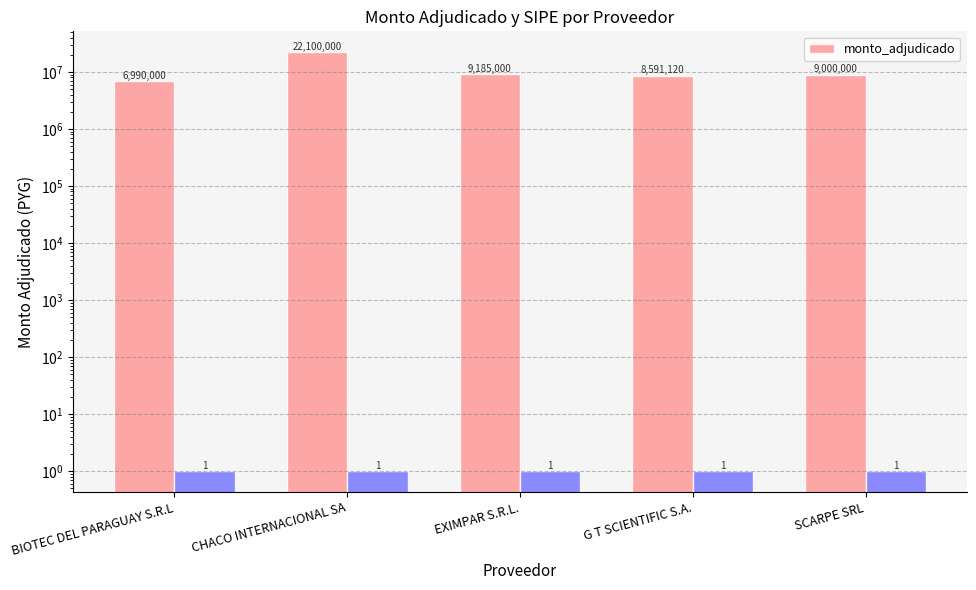

What is the sum of all values?

55866120